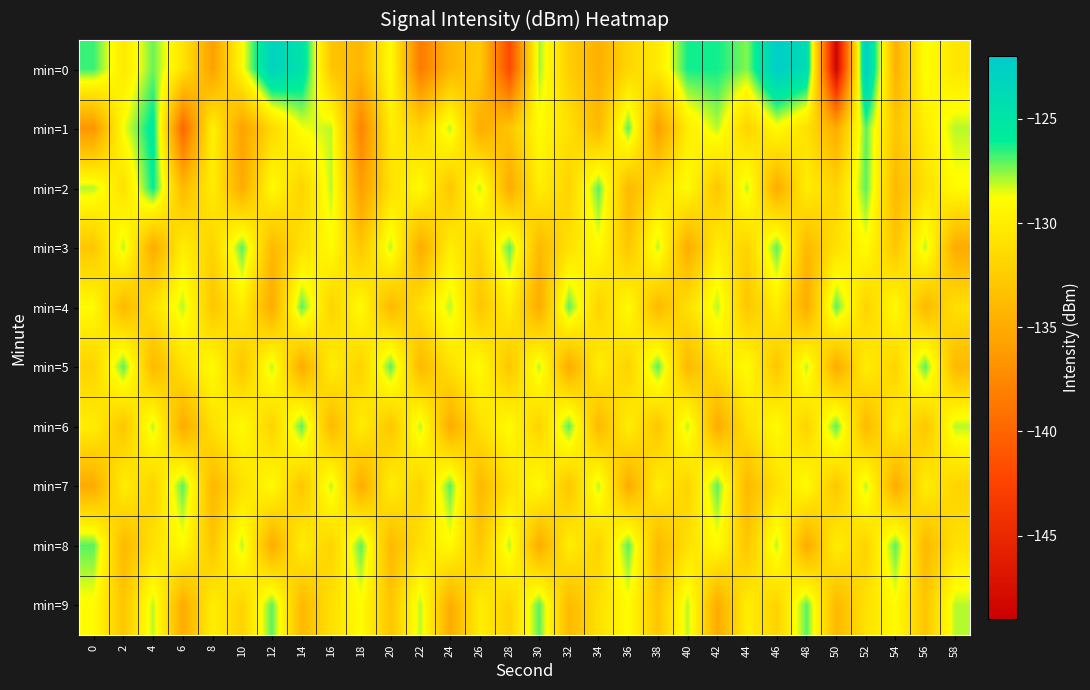

What is the minimum value shown in the chart?

-148.6